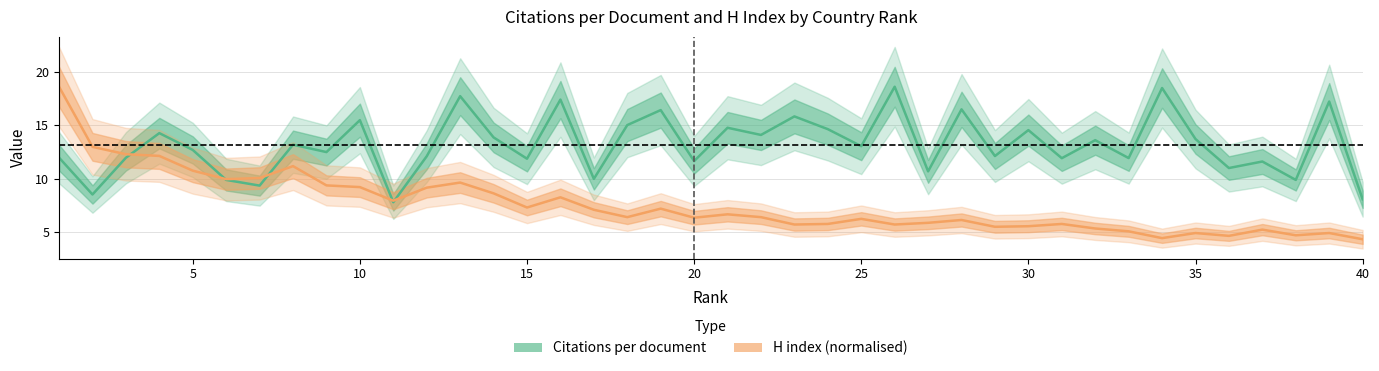

List the series in order of their peak value, lowest first.

Citations per document, H index